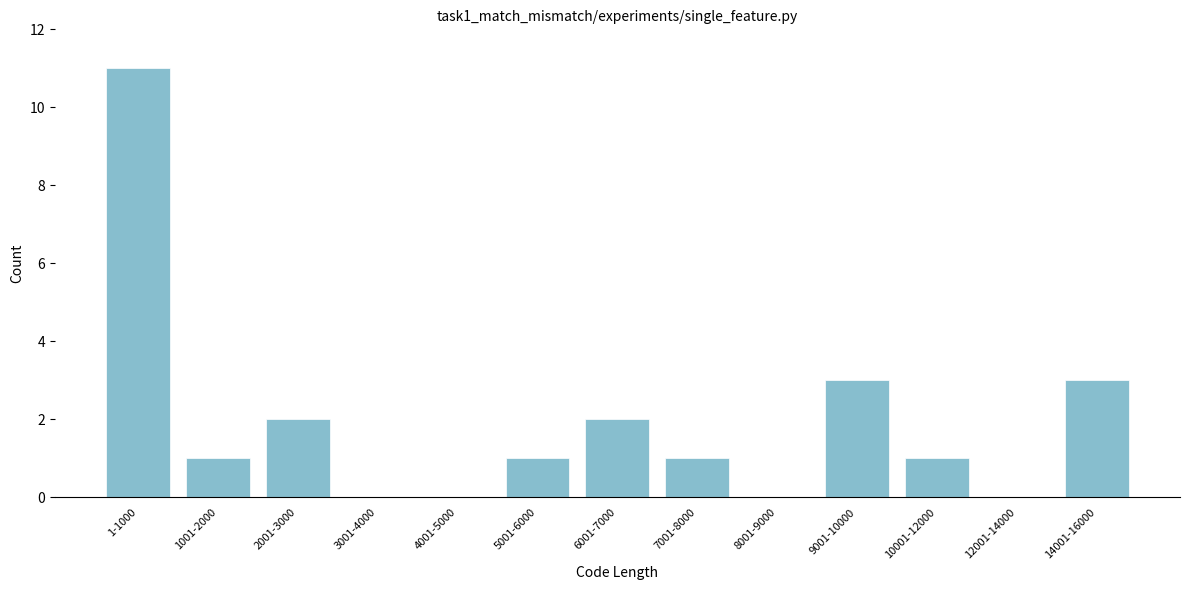

Reading left to right, what are all the values shown in this chart?

1-1000=11	1001-2000=1	2001-3000=2	3001-4000=0	4001-5000=0	5001-6000=1	6001-7000=2	7001-8000=1	8001-9000=0	9001-10000=3	10001-12000=1	12001-14000=0	14001-16000=3